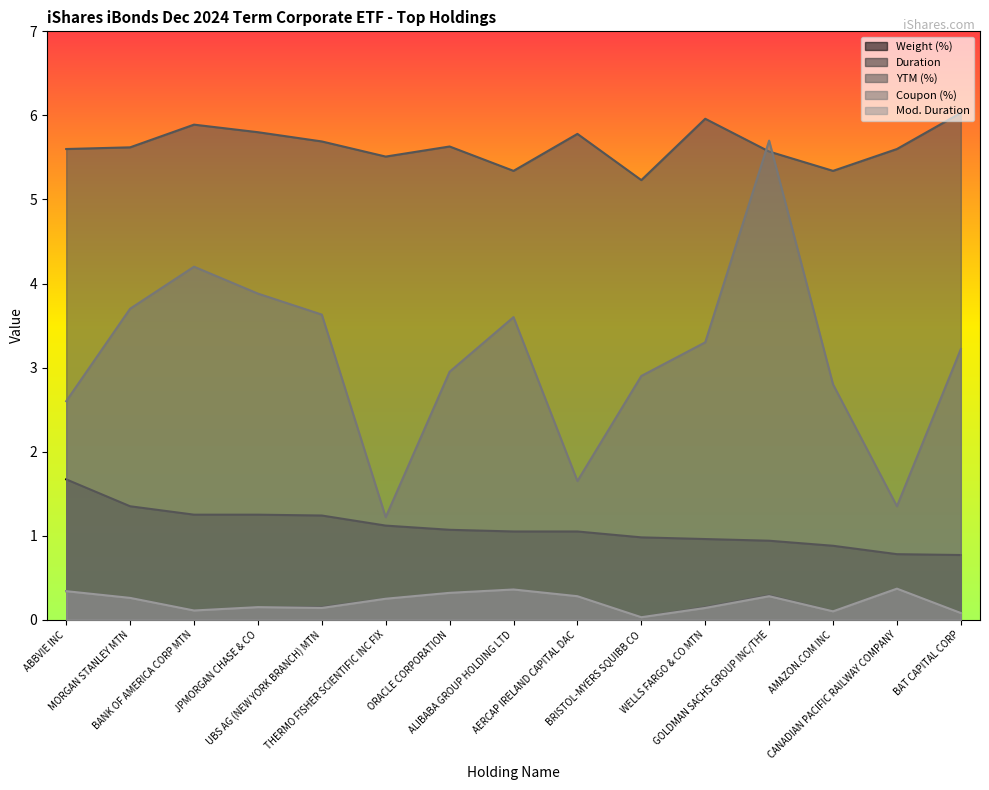

Which category has the highest value across all series?

BAT CAPITAL CORP